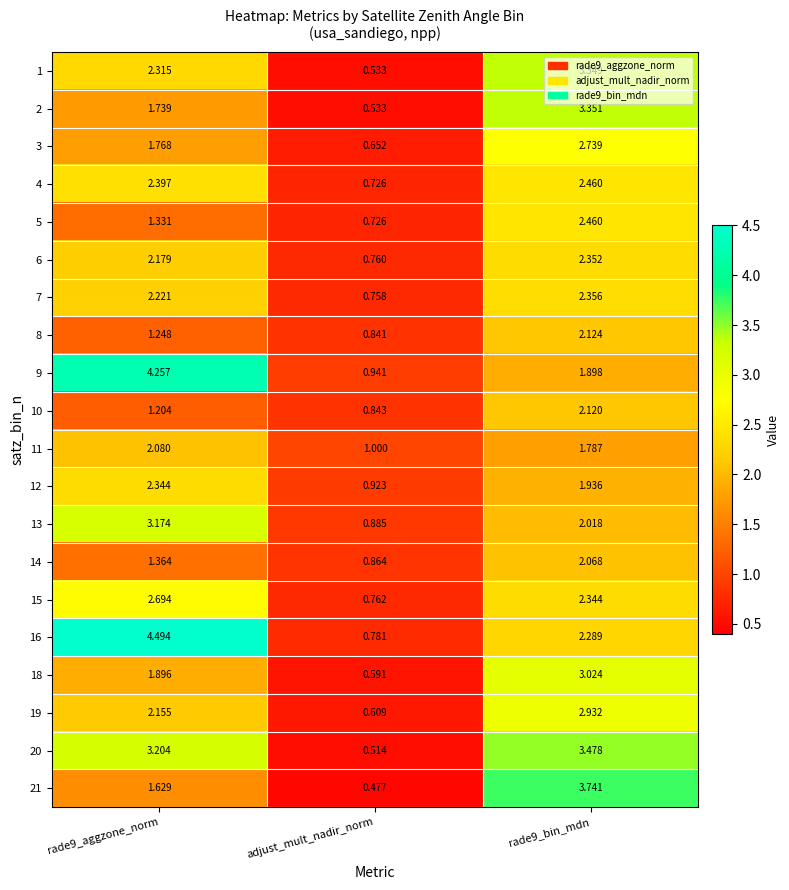

Is the value of 14 at rade9_aggzone_norm greater than the value of 7 at adjust_mult_nadir_norm?

Yes